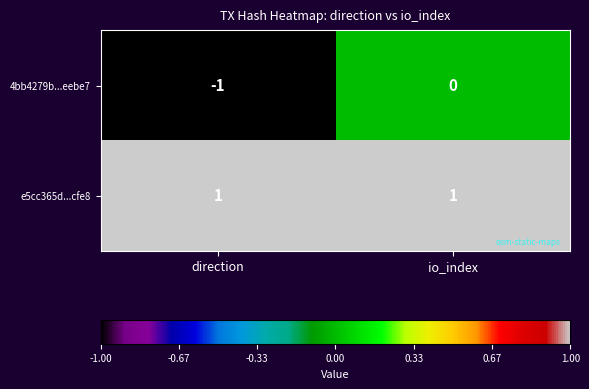

How many distinct data groups are displayed?

2